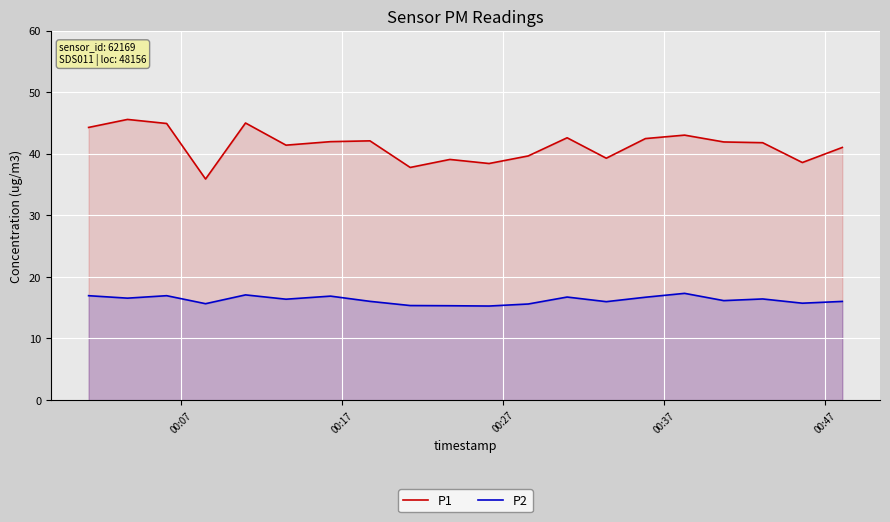

What is the sum of all P1 values?

826.8